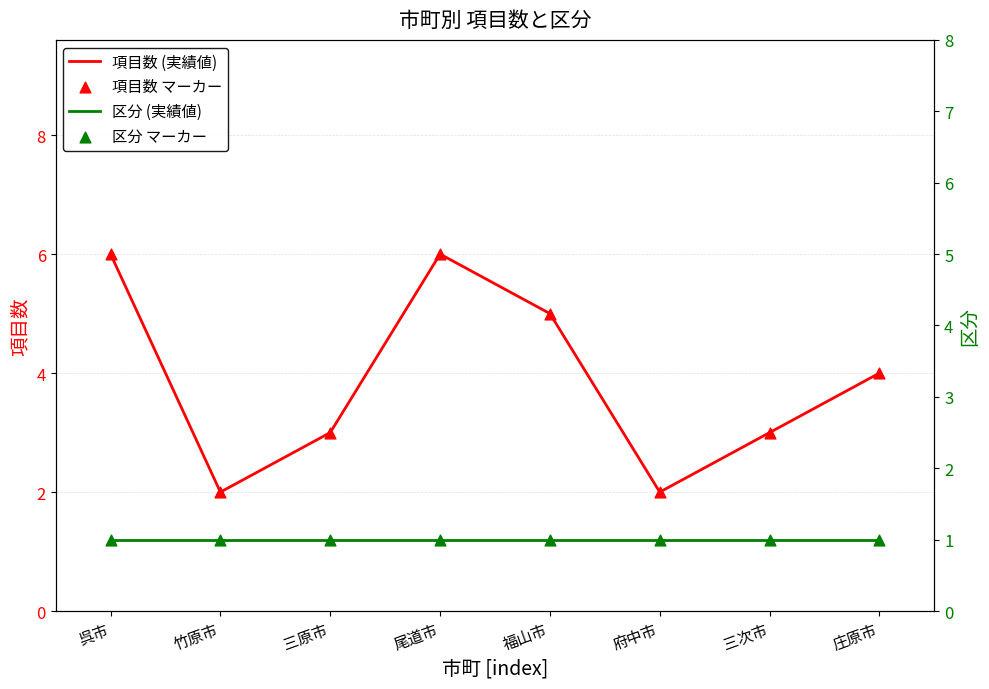

Which series contains the highest Y value?

項目数 (実績値)